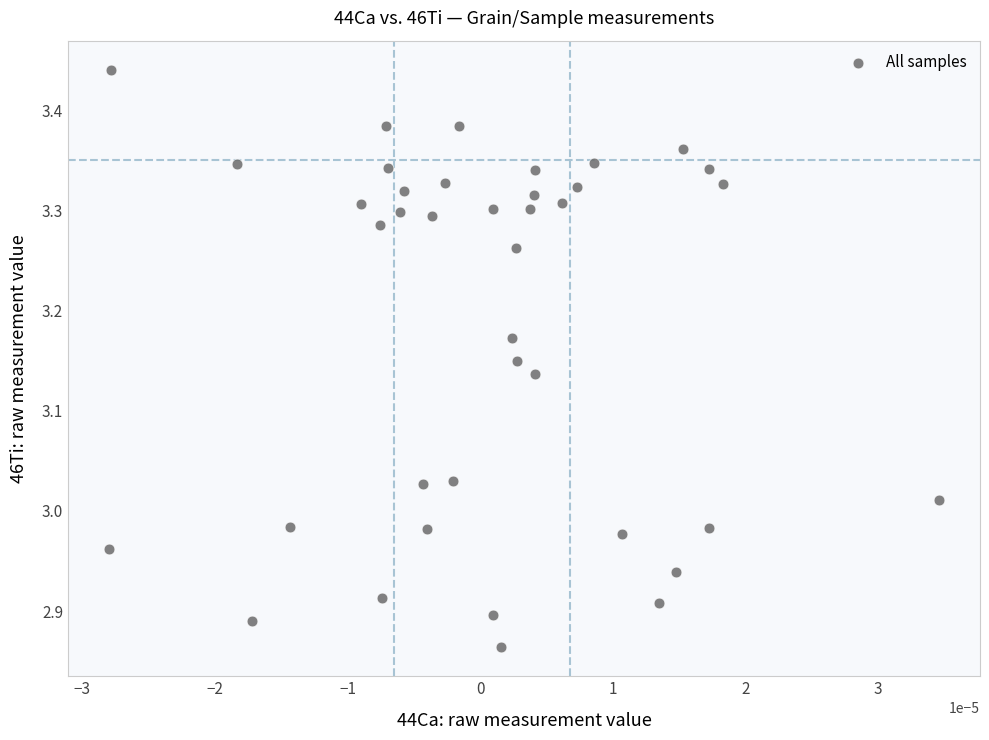

What is the range of Y values (max minus min)?

0.6